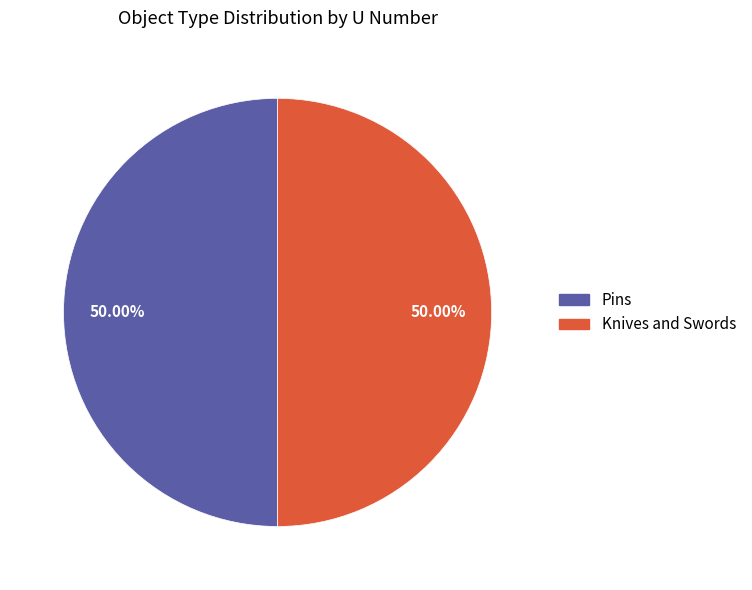

To the nearest percent, what portion does Knives and Swords represent?

50%